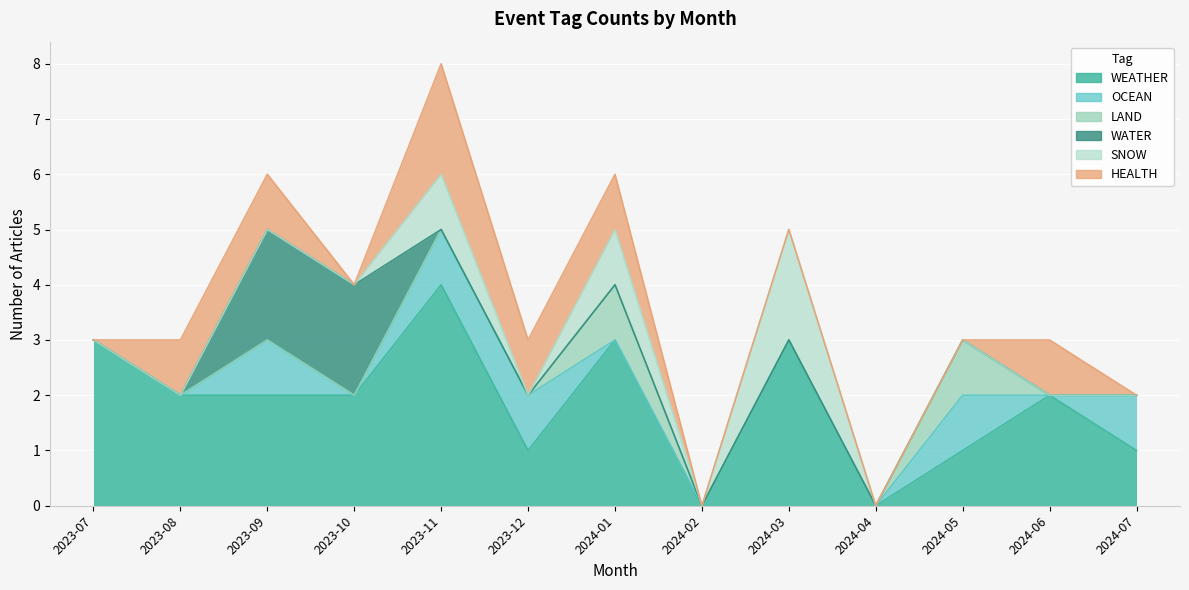

Is the value of HEALTH at 2023-08 greater than the value of OCEAN at 2023-10?

Yes